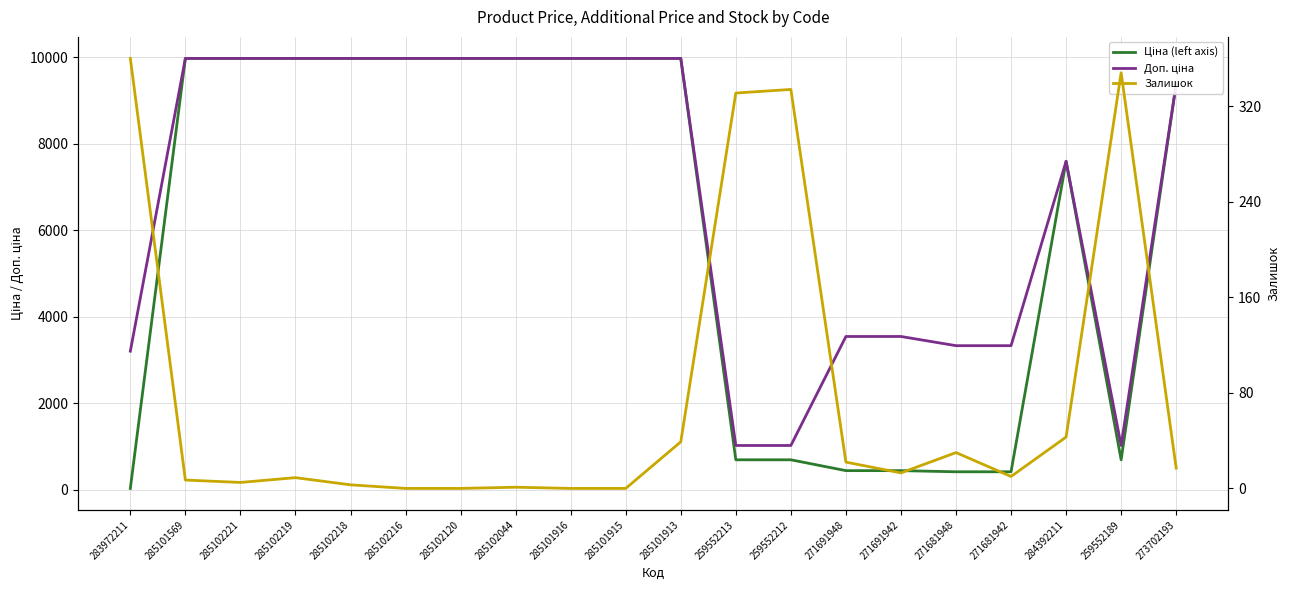

True or false: Ціна (left axis) and Доп. ціна intersect in this chart.

False